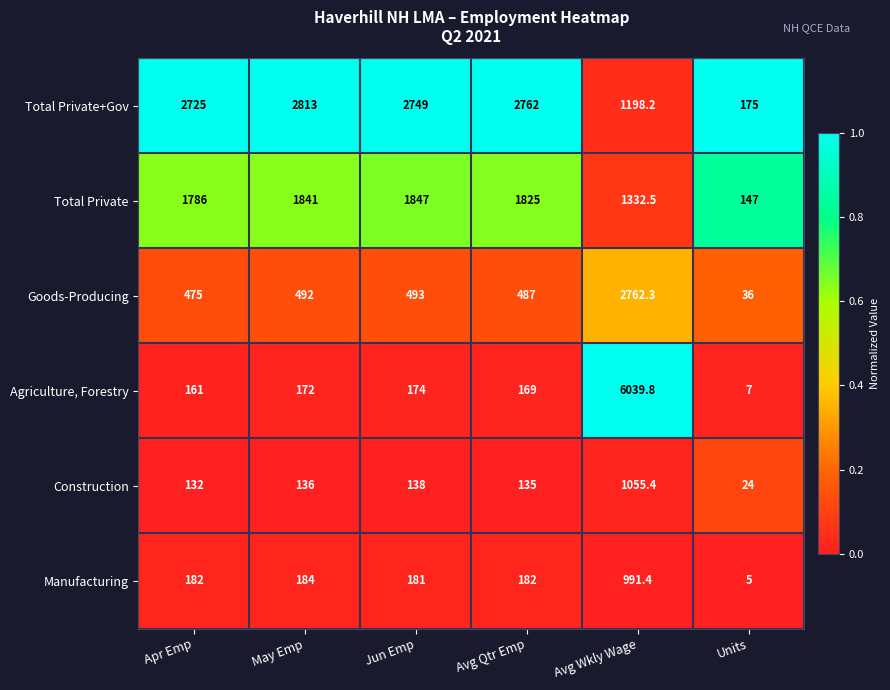

The Manufacturing series shows 181.0 at Jun Emp. True or false?

True